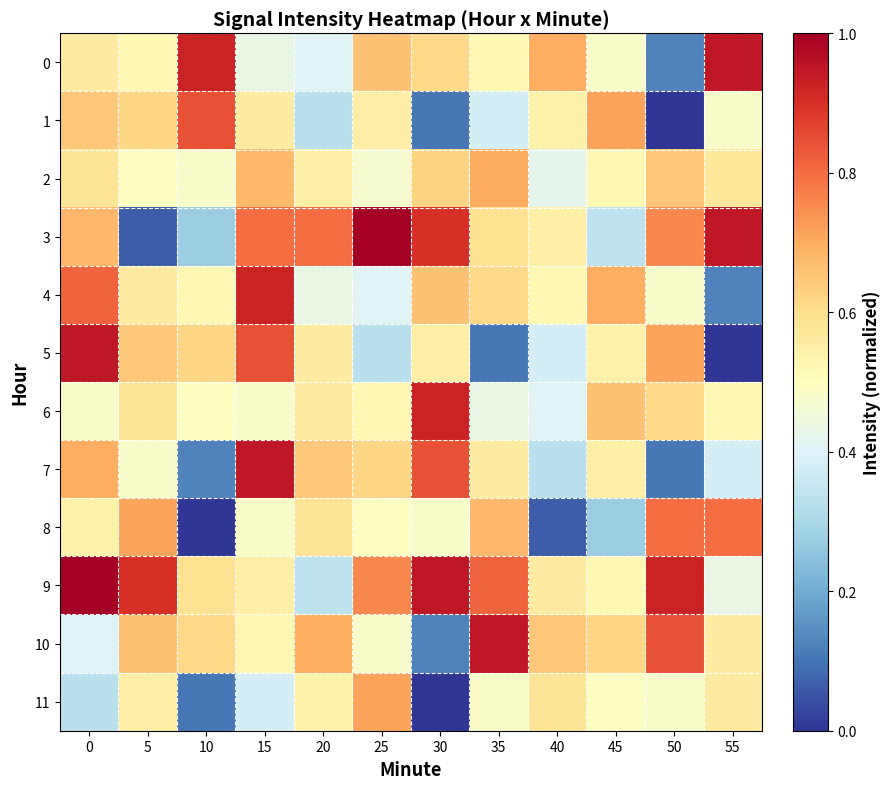

Which label corresponds to the largest value in the chart?

25